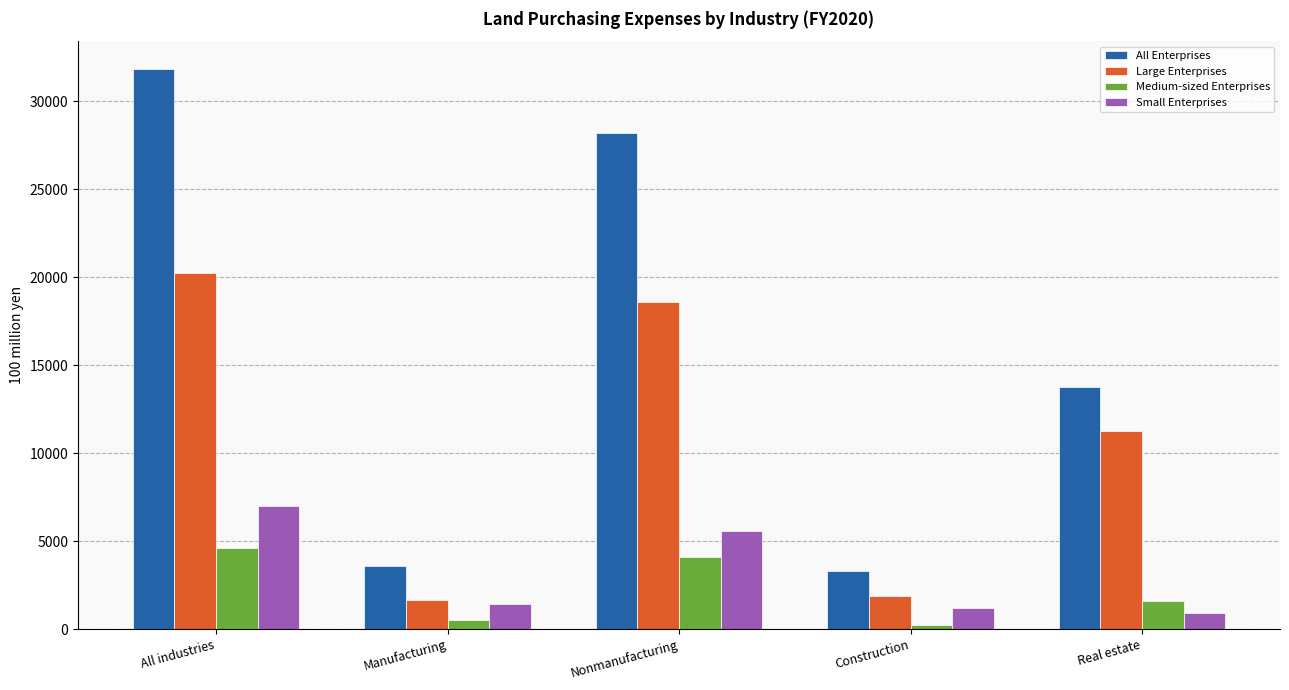

Rank the series by their maximum value, from highest to lowest.

All Enterprises, Large Enterprises, Small Enterprises, Medium-sized Enterprises